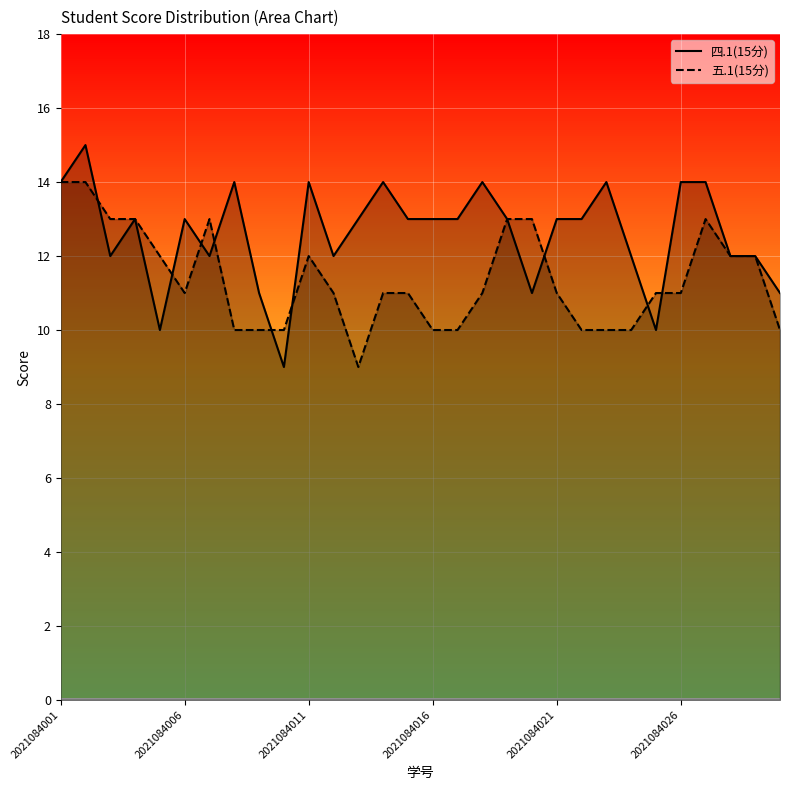

What is the value of the 五.1(15分) point at the 18th from the left?

11